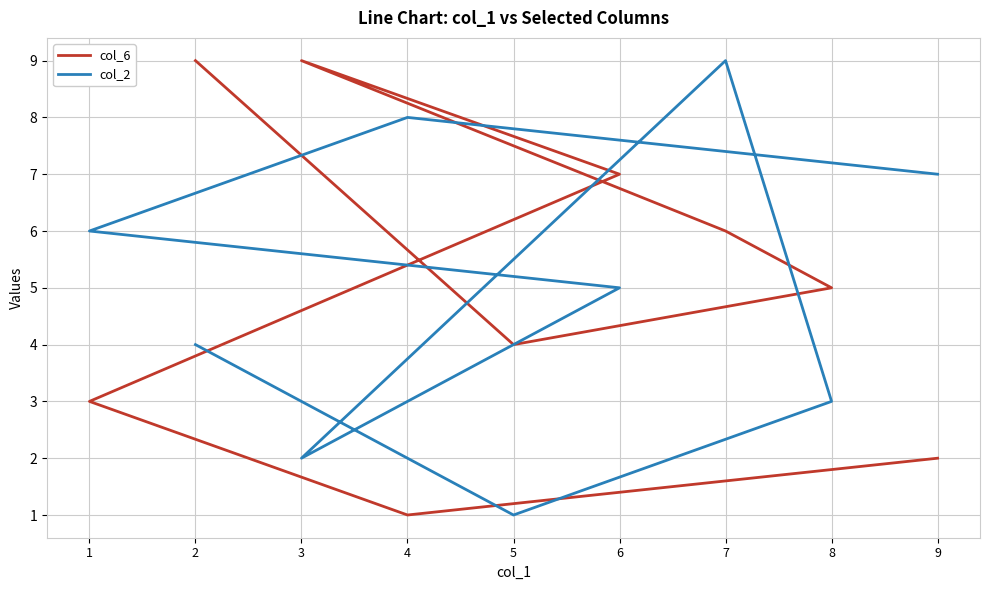

At which category does col_2 reach its first local valley?

5